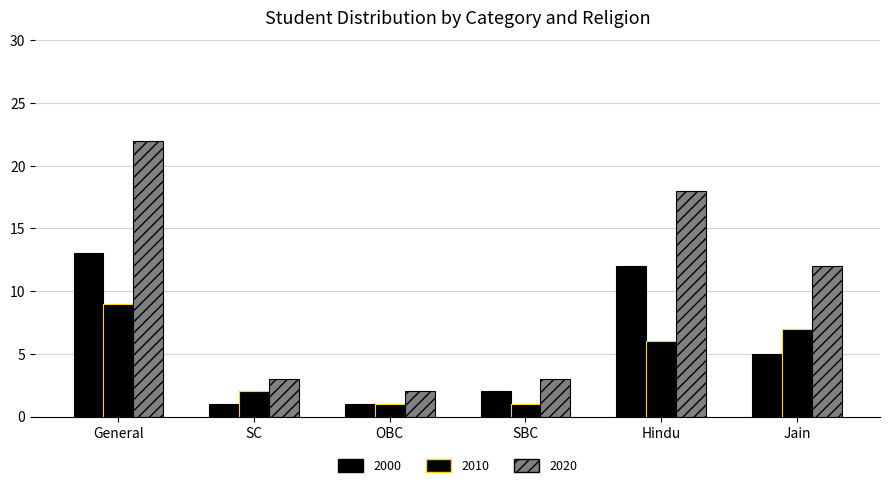

How many data points in 2010 are less than 6?

3